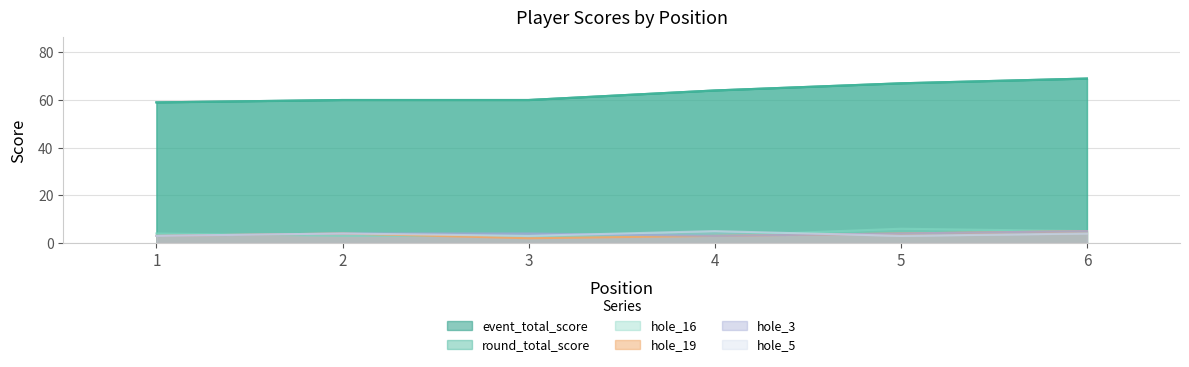

The event_total_score series shows 59 at 1. True or false?

True